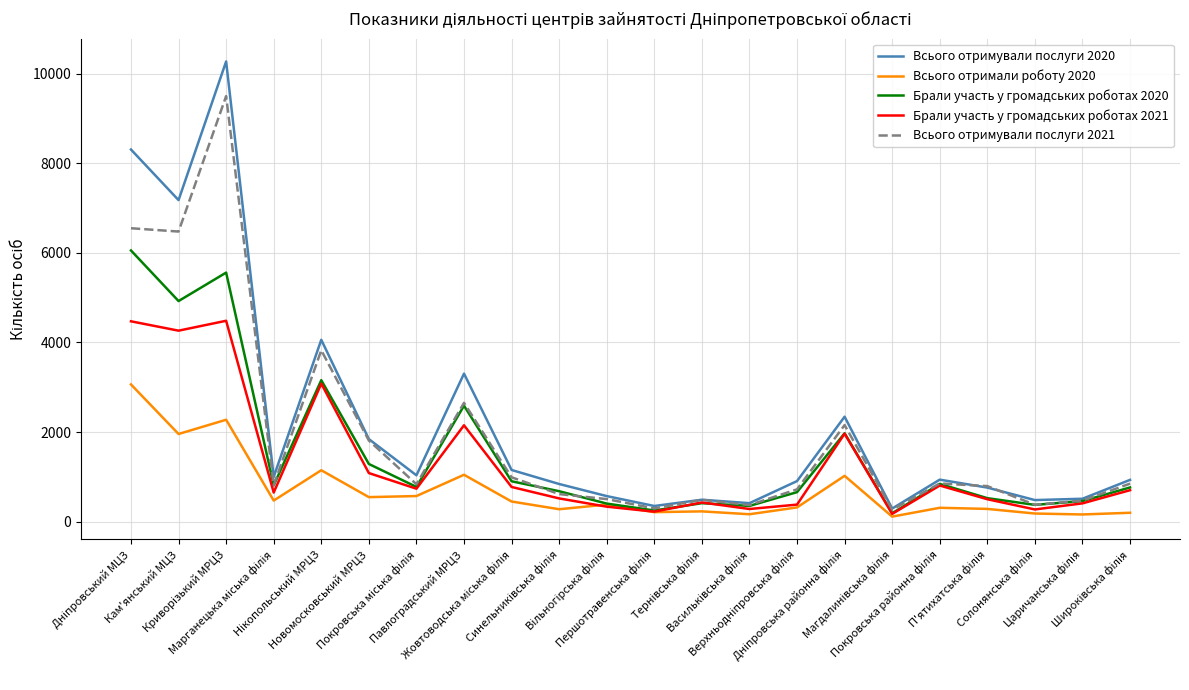

Which series has the largest range (max minus min)?

Всього отримували послуги 2020